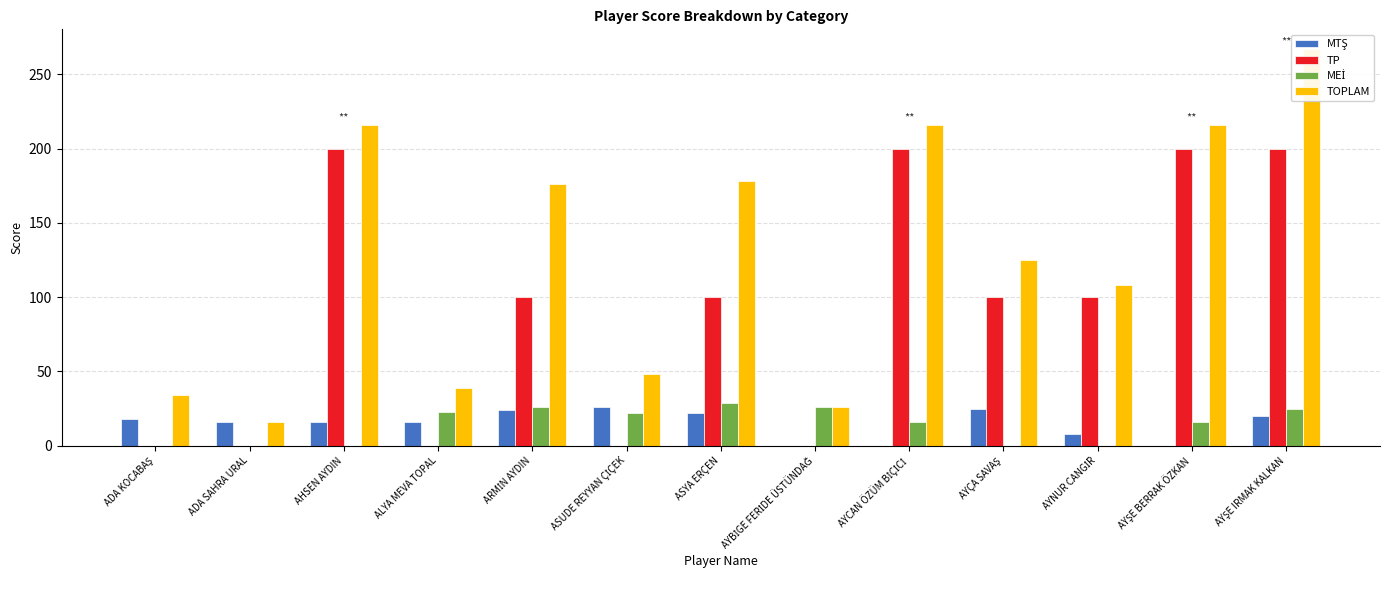

Is it true that MTŞ equals 8 at ADA SAHRA URAL?

False